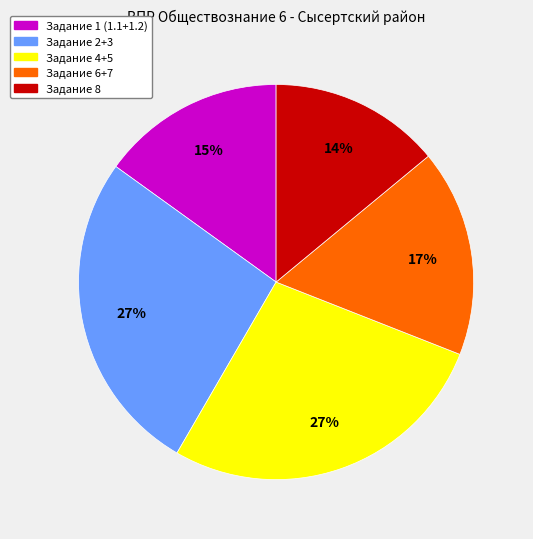

Combined, do Задание 2+3 and Задание 4+5 account for over 50%?

Yes